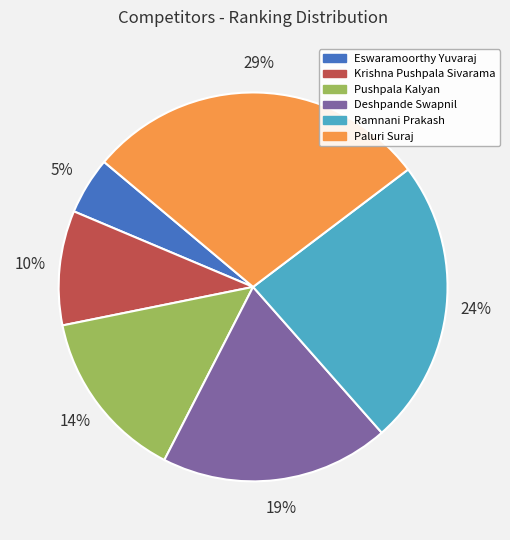

Do Pushpala Kalyan and Deshpande Swapnil together represent more than half of the pie?

No